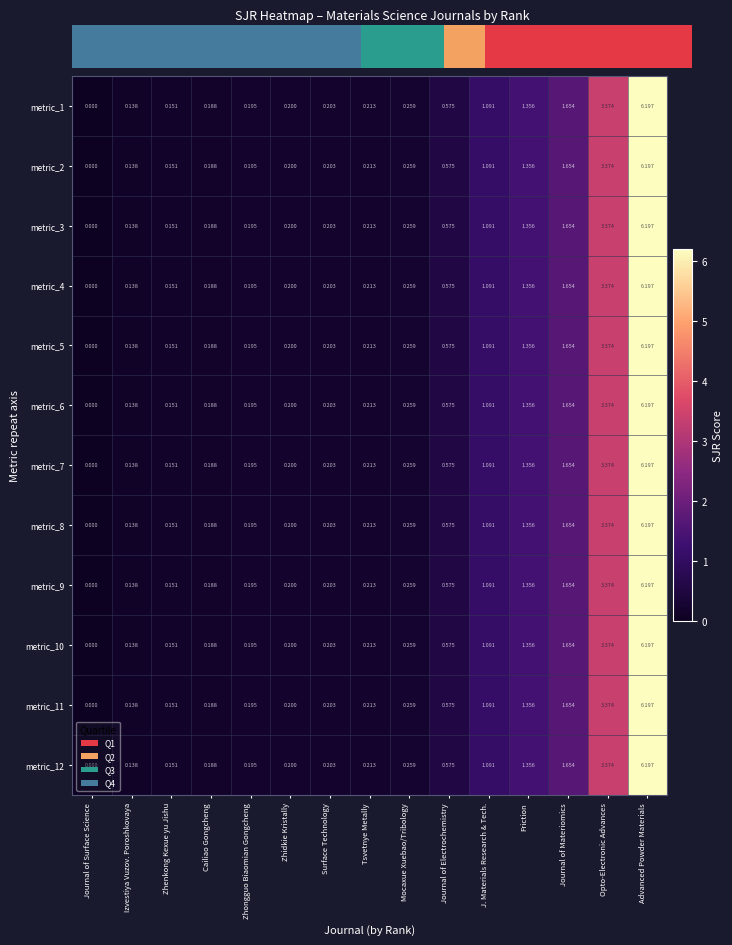

At how many categories does at least one series exceed 3?

2